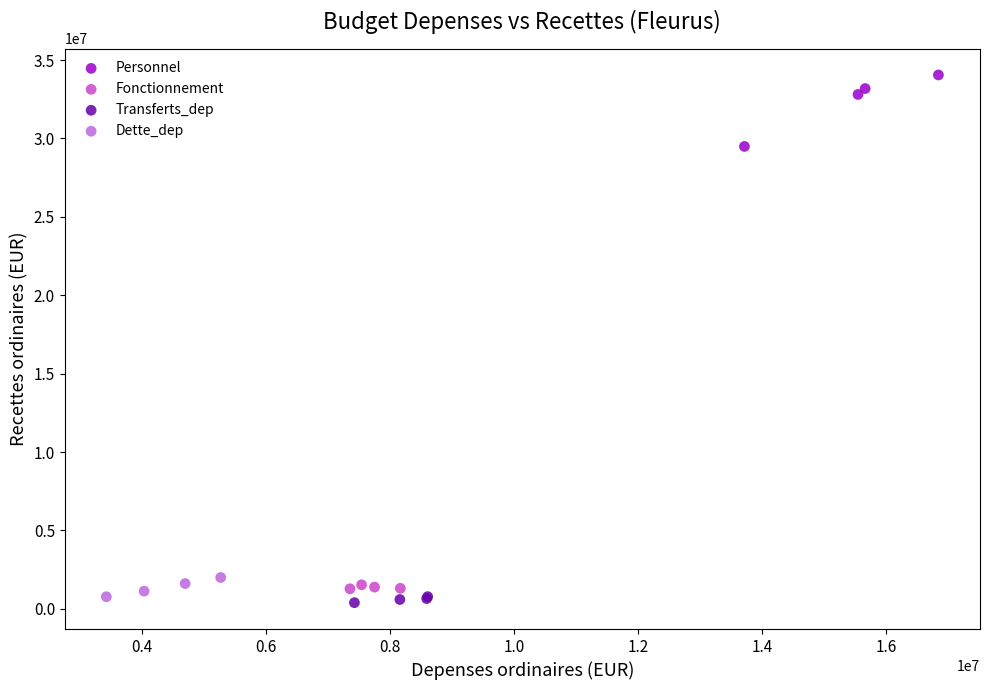

Which series has the largest Y range (max minus min)?

Personnel